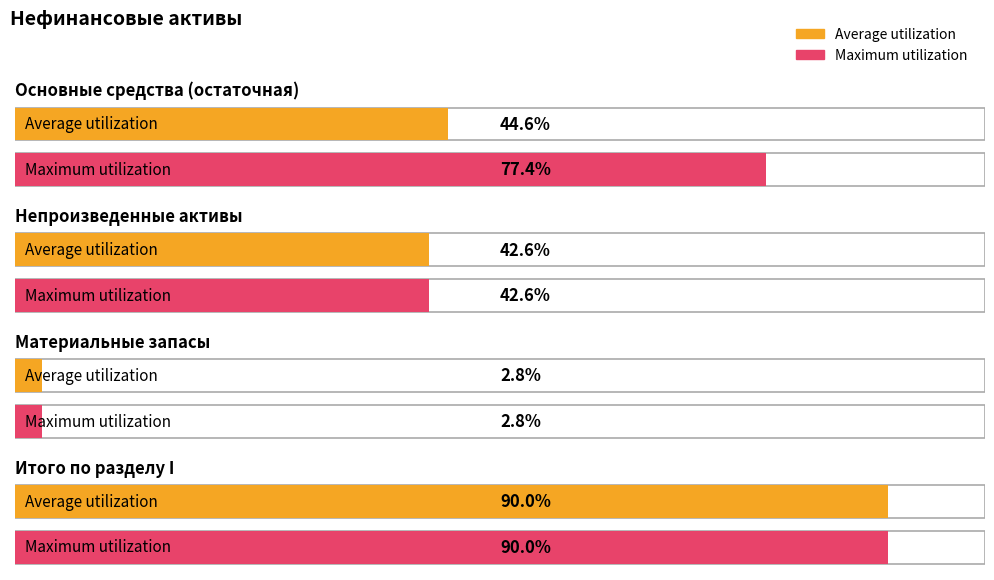

At which label does Average utilization reach its peak?

Итого по разделу I